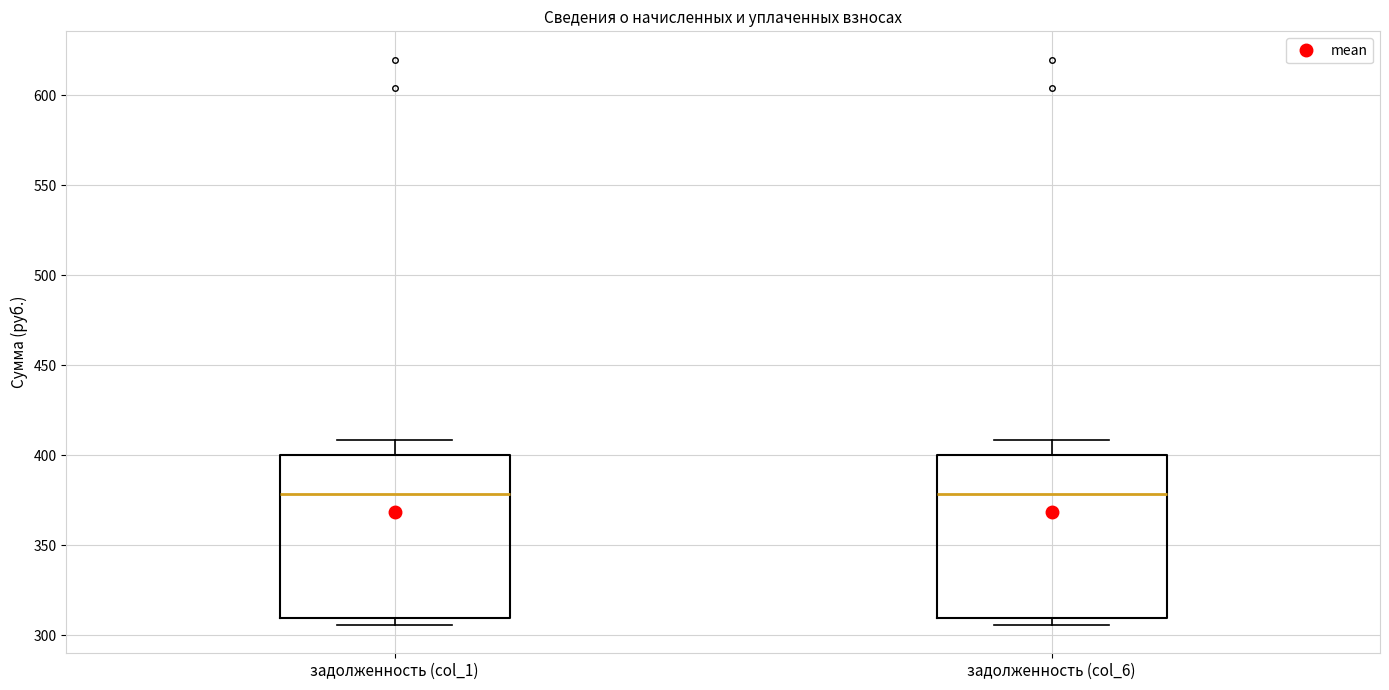

Where is the upper edge of the box for задолженность (col_1) on the y-axis? The values are not printed on the chart, so give them approximately, as read against the axis.

400